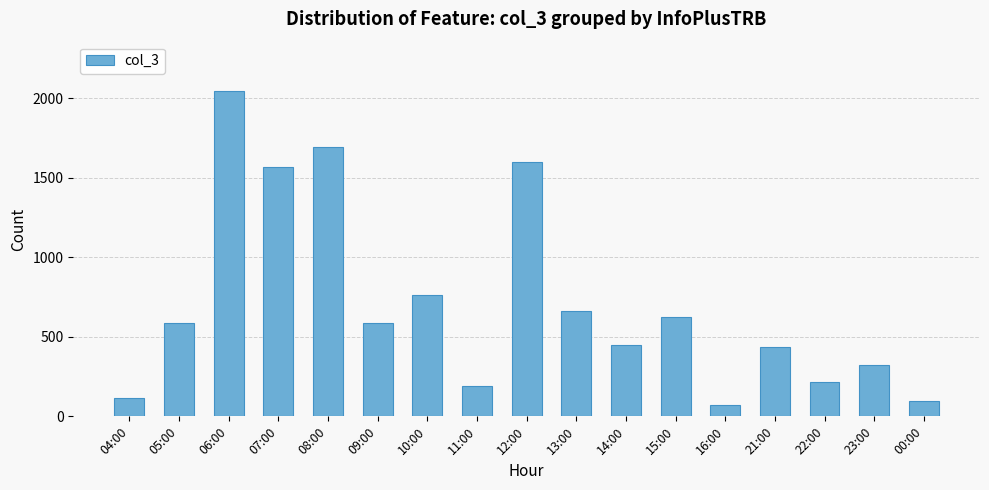

What is the ratio of the value at 10:00 to the value at 08:00?

0.4